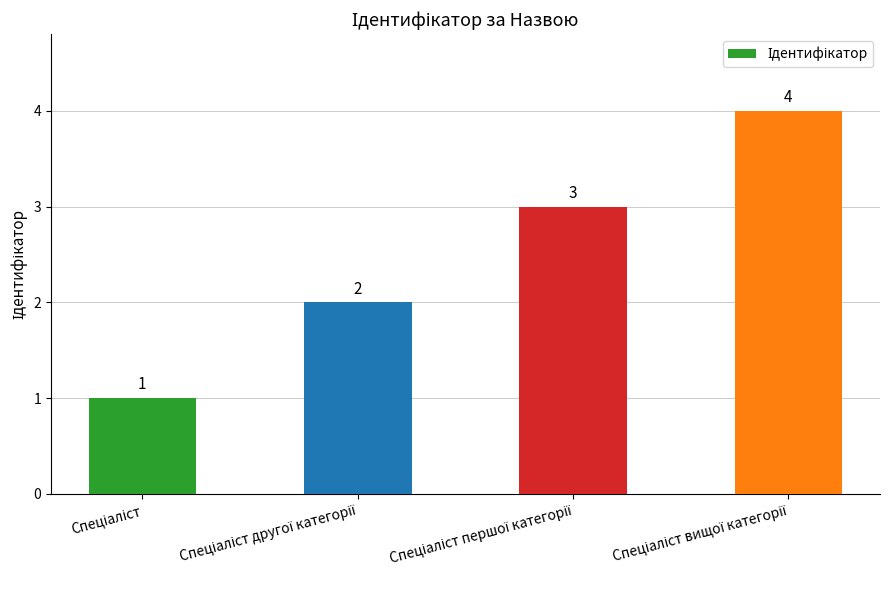

What is the sum of all values?

10